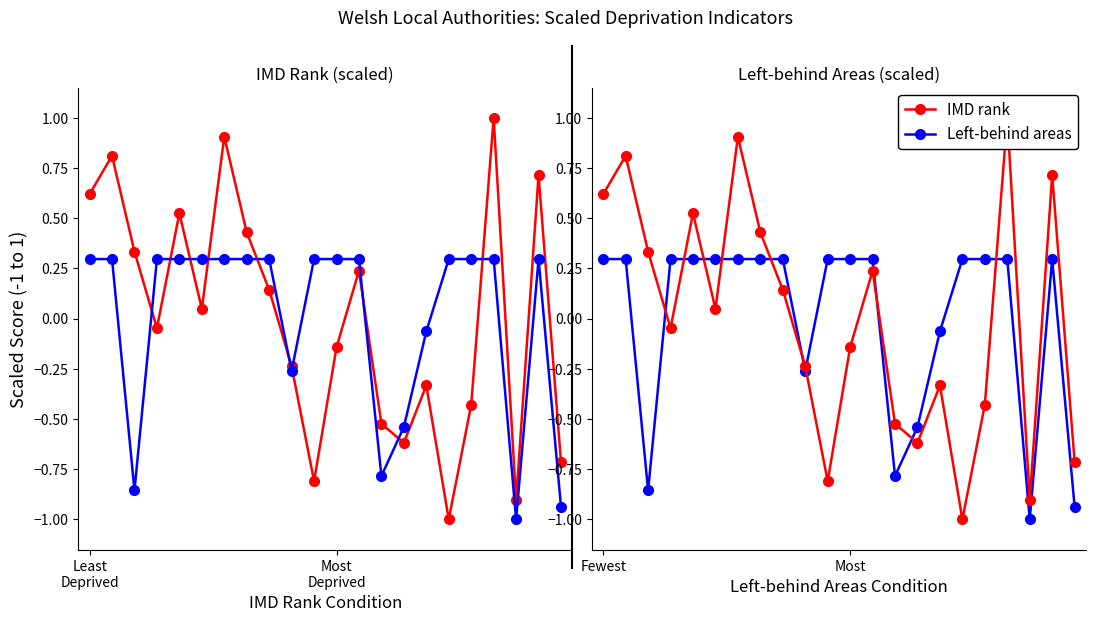

The IMD rank series shows 0.2 at 8. True or false?

False